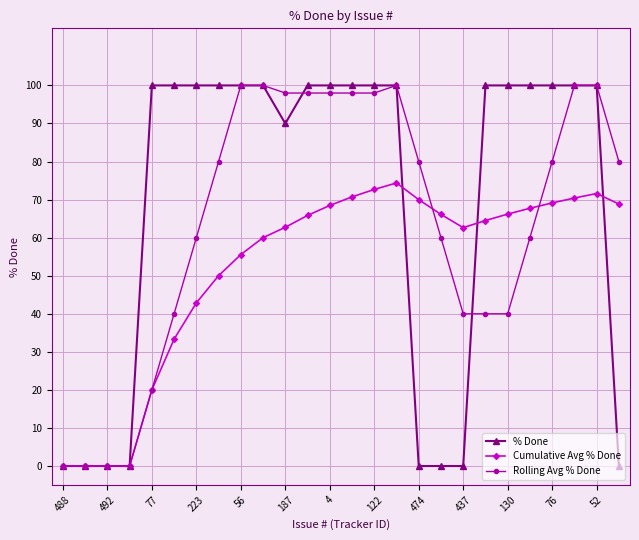

What is the difference between the maximum and minimum values in the Rolling Avg % Done series?

100.0